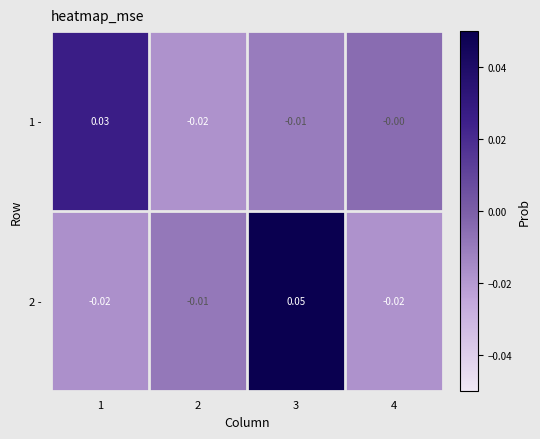

How many positive values does the 2 - series have?

1